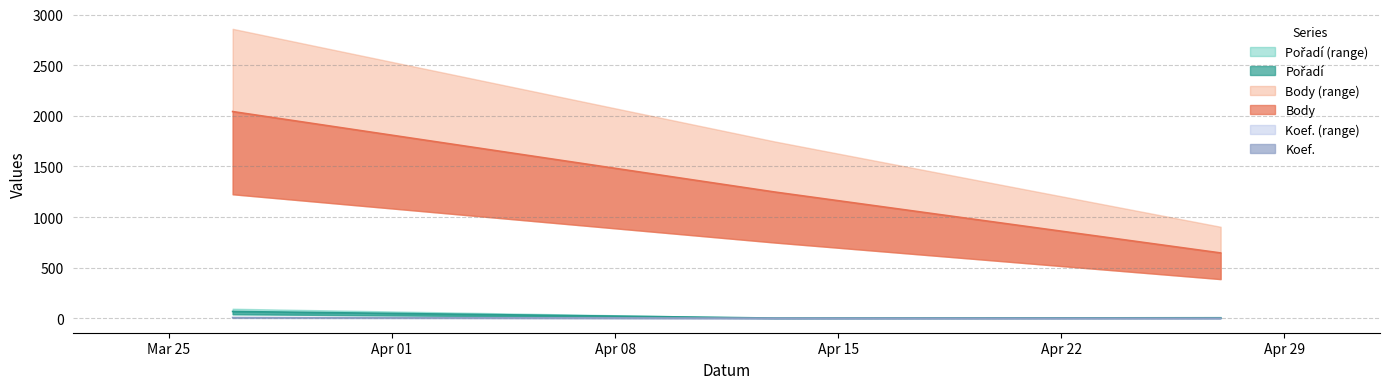

Is it true that Body equals 313 at 2024-04-27?

False